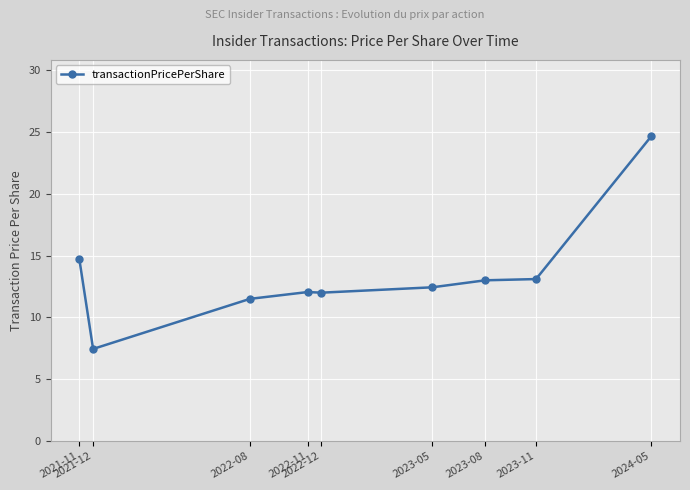

What is the sum of all values?

120.9